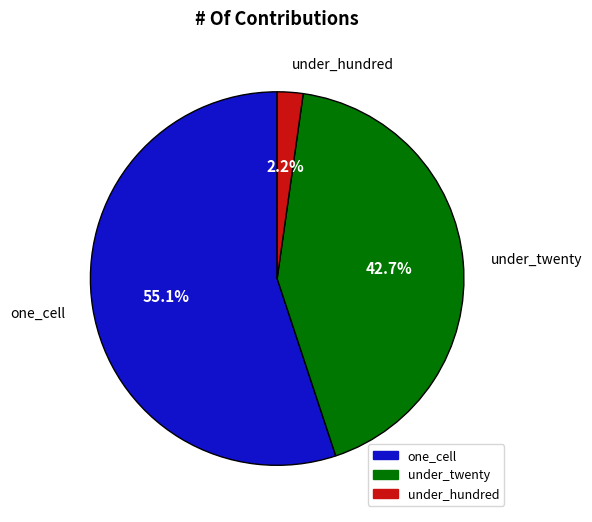

Approximately how many times larger is the value at one_cell compared to under_twenty?

1.3